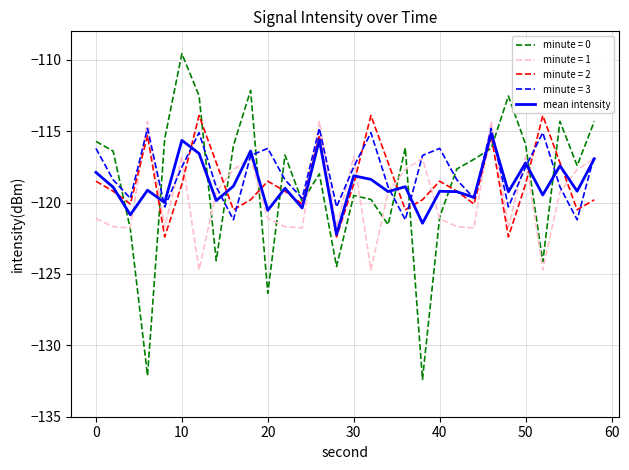

How many times do minute = 0 and mean intensity cross each other?

14